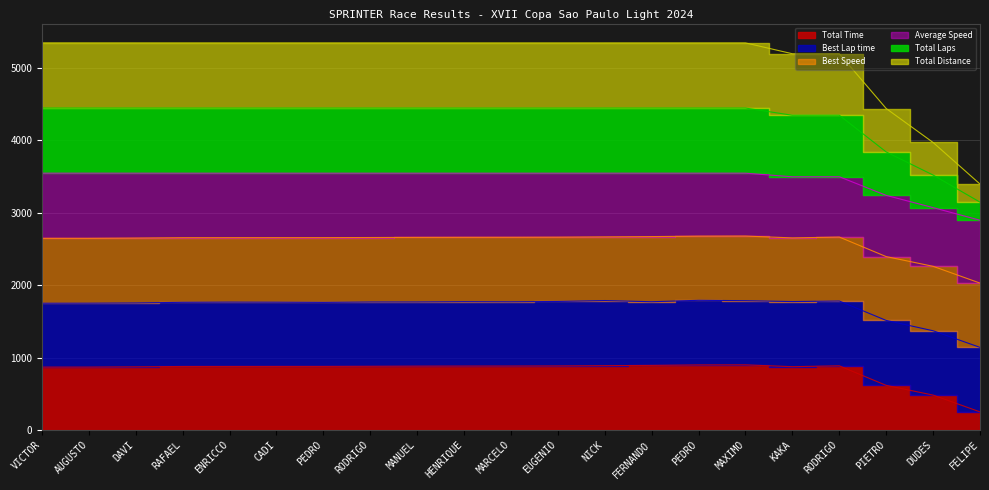

How many data points in Total Distance are less than 4447?

5